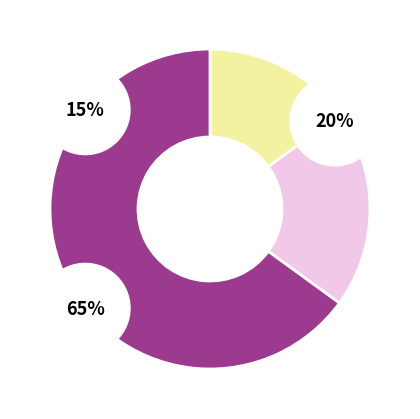

The 45203324 slice represents 44% of the pie. True or false?

False